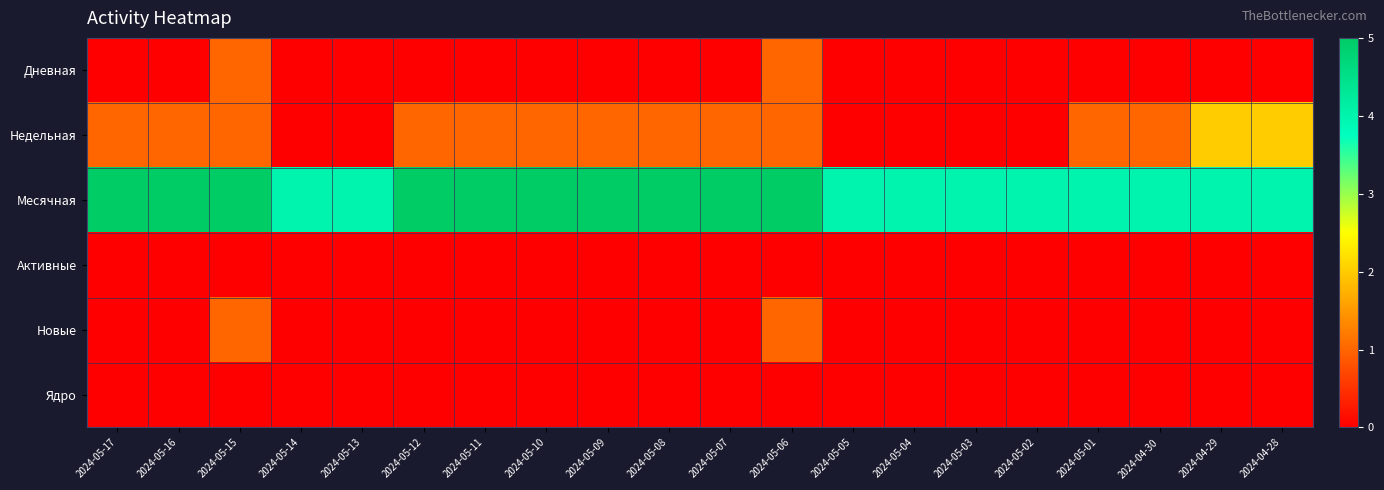

Between 2024-05-09 and 2024-05-07, which is larger?

2024-05-09